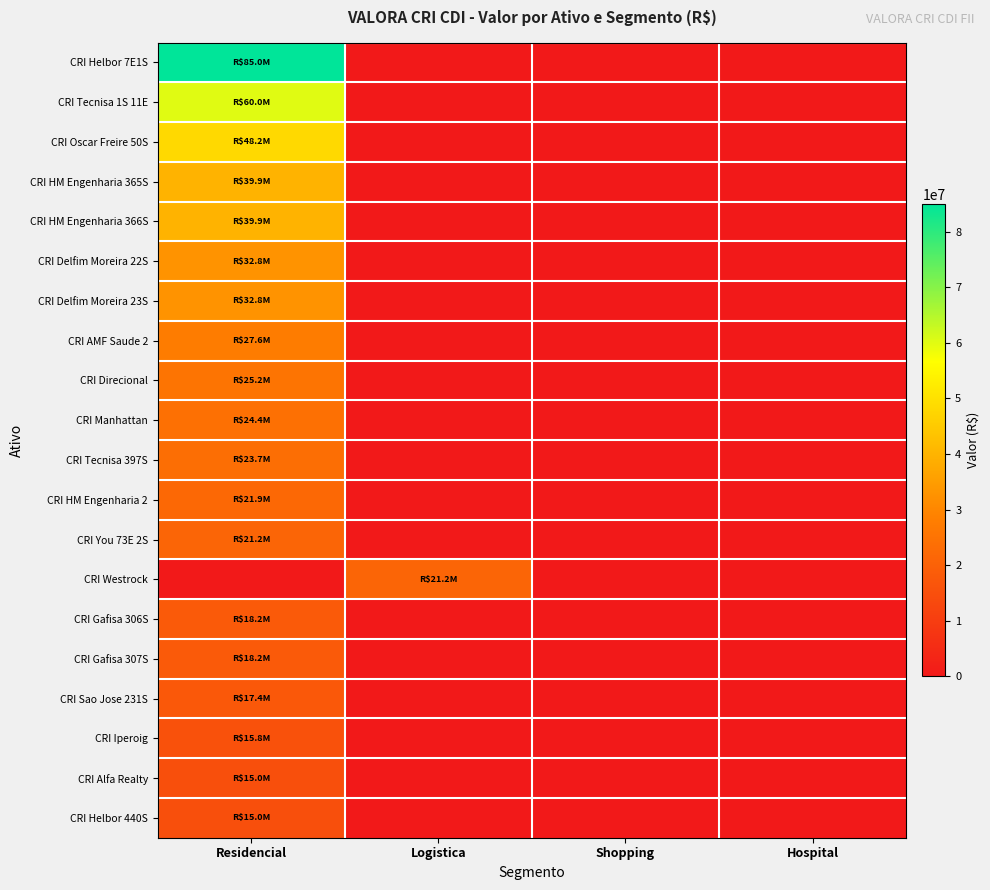

Reading left to right, extract all data points from this chart.

CRI Helbor 7E1S: Residencial=85000000.0	Logistica=0.0	Shopping=0.0	Hospital=0.0
CRI Tecnisa 1S 11E: Residencial=60000000.0	Logistica=0.0	Shopping=0.0	Hospital=0.0
CRI Oscar Freire 50S: Residencial=48157248.6	Logistica=0.0	Shopping=0.0	Hospital=0.0
CRI HM Engenharia 365S: Residencial=39854168.8	Logistica=0.0	Shopping=0.0	Hospital=0.0
CRI HM Engenharia 366S: Residencial=39854168.8	Logistica=0.0	Shopping=0.0	Hospital=0.0
CRI Delfim Moreira 22S: Residencial=32836178.0	Logistica=0.0	Shopping=0.0	Hospital=0.0
CRI Delfim Moreira 23S: Residencial=32836178.0	Logistica=0.0	Shopping=0.0	Hospital=0.0
CRI AMF Saude 2: Residencial=27592442.1	Logistica=0.0	Shopping=0.0	Hospital=0.0
CRI Direcional: Residencial=25248585.6	Logistica=0.0	Shopping=0.0	Hospital=0.0
CRI Manhattan: Residencial=24397990.7	Logistica=0.0	Shopping=0.0	Hospital=0.0
CRI Tecnisa 397S: Residencial=23682774.3	Logistica=0.0	Shopping=0.0	Hospital=0.0
CRI HM Engenharia 2: Residencial=21938297.6	Logistica=0.0	Shopping=0.0	Hospital=0.0
CRI You 73E 2S: Residencial=21211153.0	Logistica=0.0	Shopping=0.0	Hospital=0.0
CRI Westrock: Residencial=0.0	Logistica=21167238.6	Shopping=0.0	Hospital=0.0
CRI Gafisa 306S: Residencial=18229714.8	Logistica=0.0	Shopping=0.0	Hospital=0.0
CRI Gafisa 307S: Residencial=18229714.8	Logistica=0.0	Shopping=0.0	Hospital=0.0
CRI Sao Jose 231S: Residencial=17443725.1	Logistica=0.0	Shopping=0.0	Hospital=0.0
CRI Iperoig: Residencial=15751719.9	Logistica=0.0	Shopping=0.0	Hospital=0.0
CRI Alfa Realty: Residencial=15014619.8	Logistica=0.0	Shopping=0.0	Hospital=0.0
CRI Helbor 440S: Residencial=15008852.2	Logistica=0.0	Shopping=0.0	Hospital=0.0